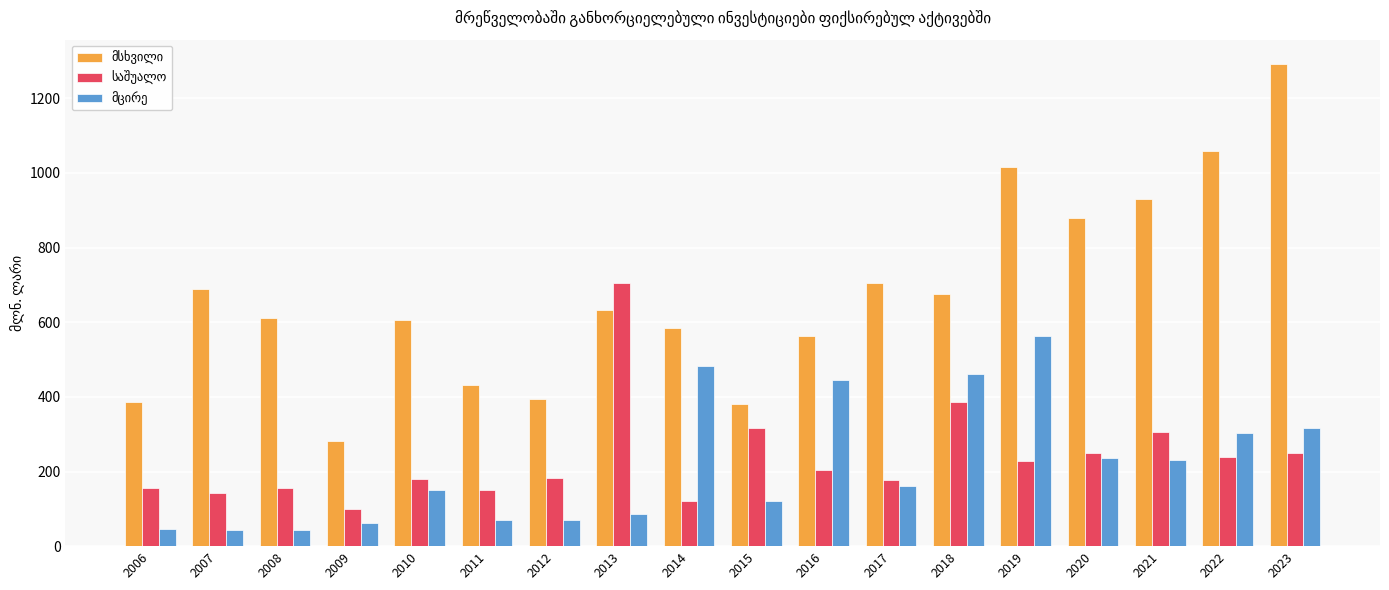

What is the total value across all series at 2023?

1857.8